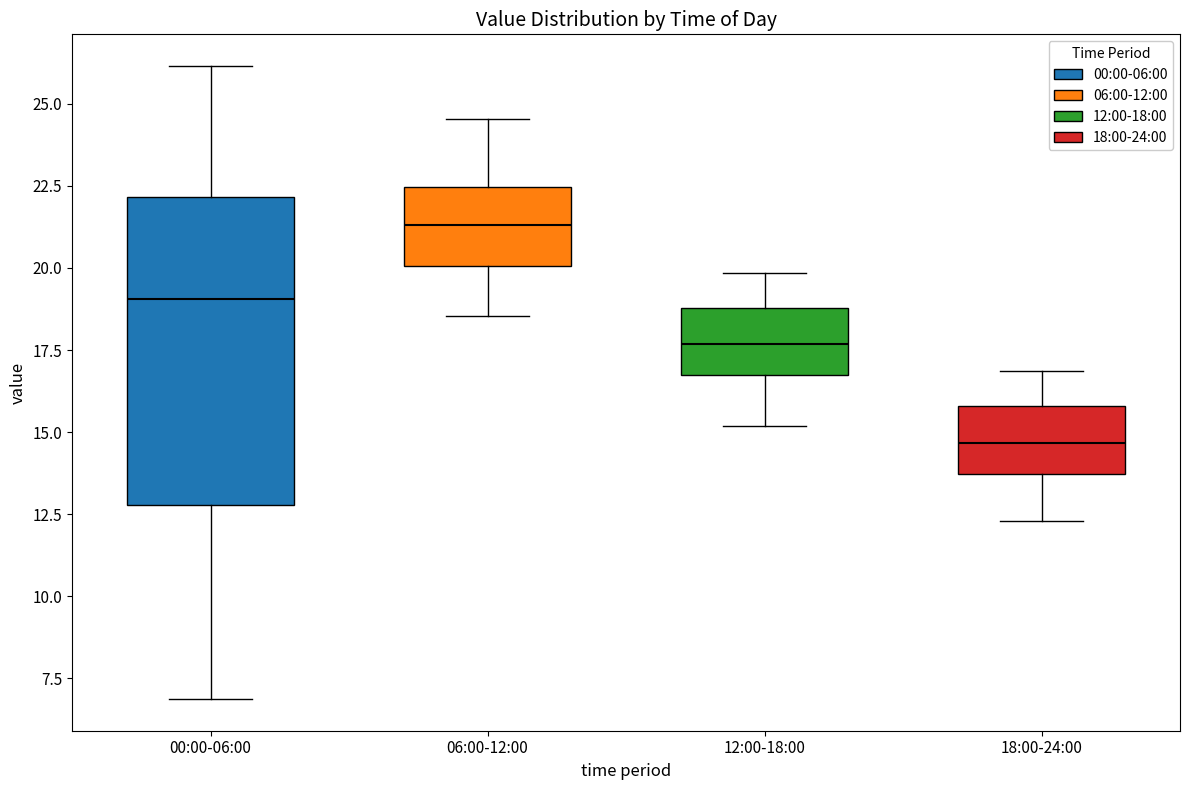

Comparing the boxes themselves (not the whiskers), which one is the tallest?

00:00-06:00